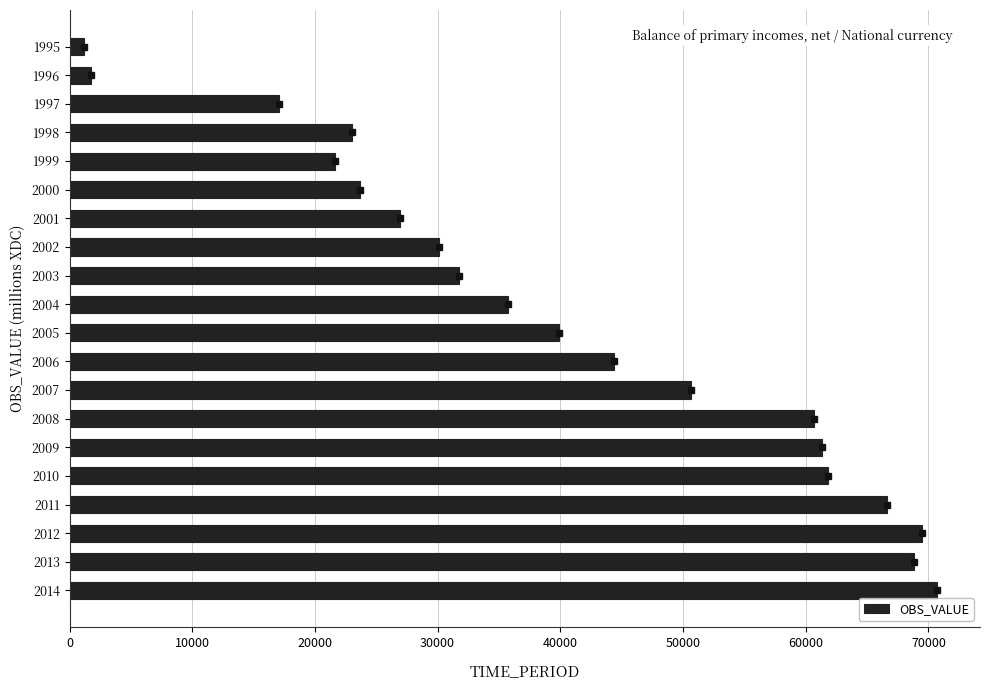

What is the sum of all values?

807174